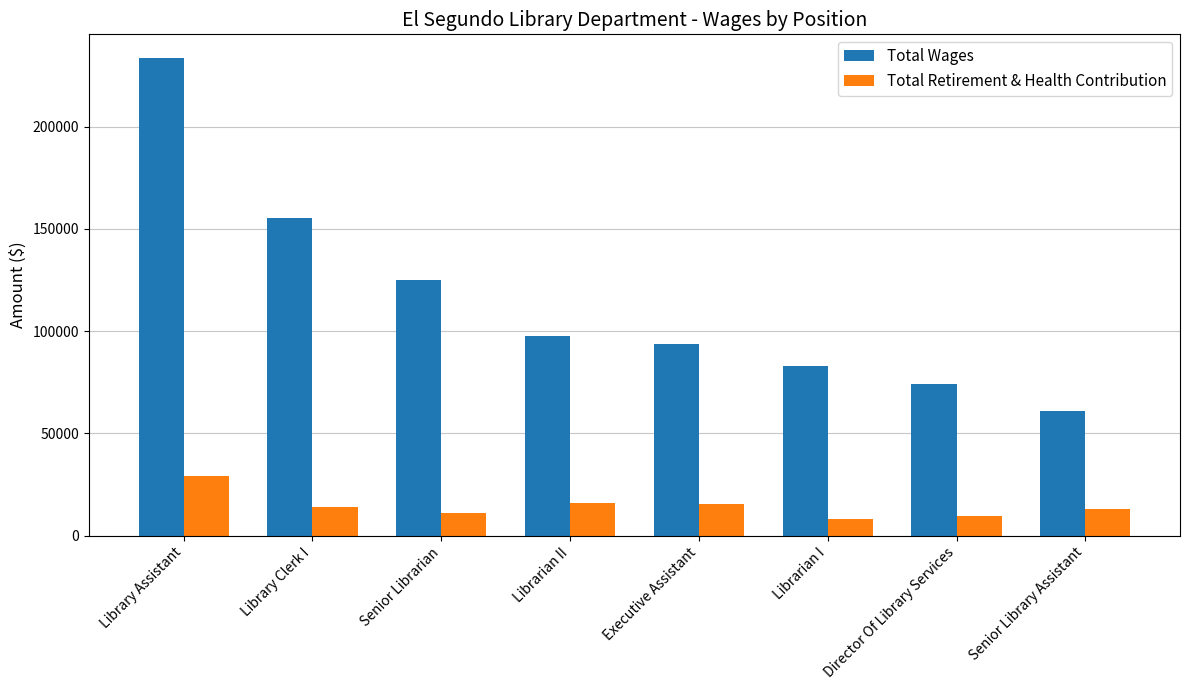

Which series has the widest spread of values?

Total Wages